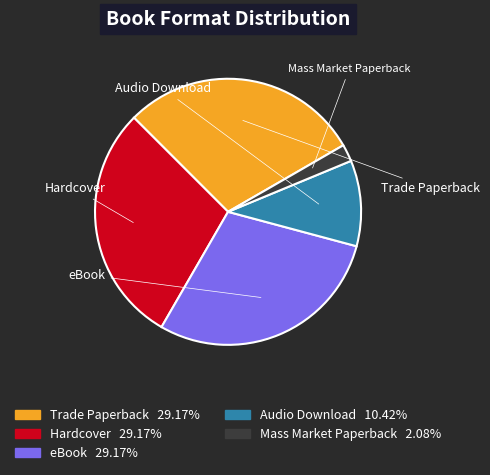

Does any single category account for the majority?

No